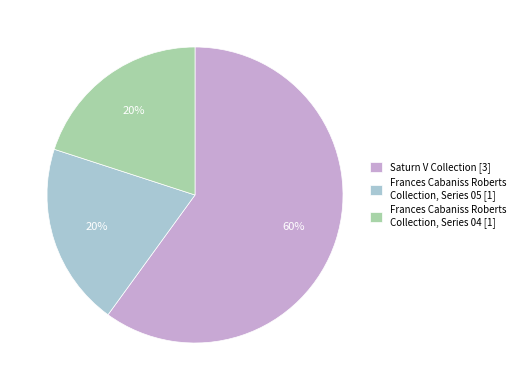

To the nearest percent, what is the combined percentage of Frances Cabaniss Roberts Collection, Series 04 [1] and Saturn V Collection [3]?

80%